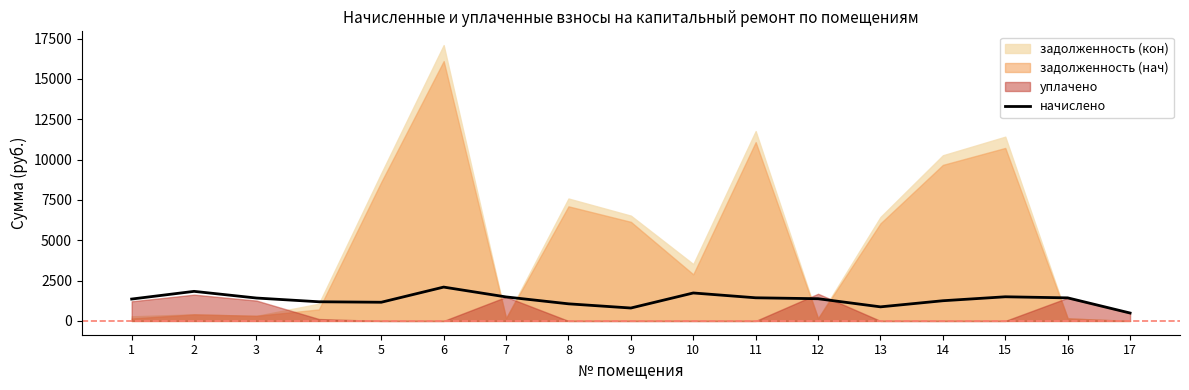

Where is the data nearest to the value 1293?

14